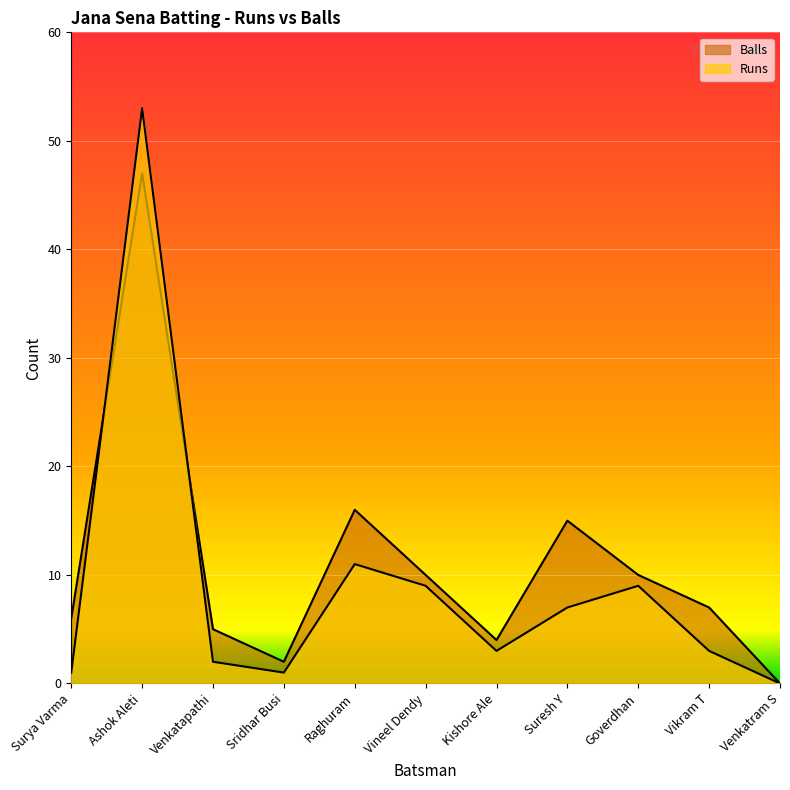

Does the chart display data point markers on the line(s)?

No